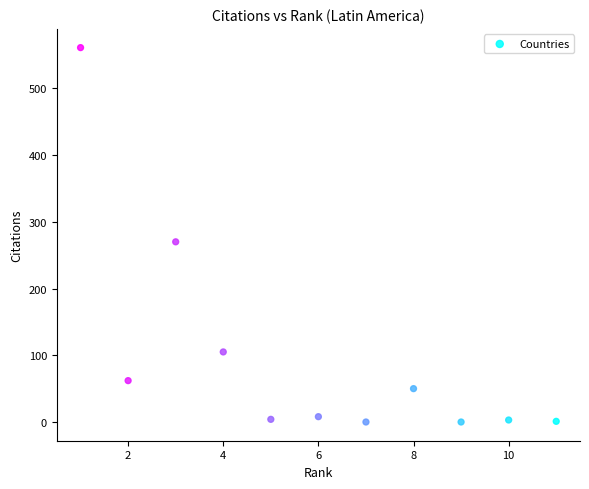

What Y value in the scatter plot is closest to 280?

270